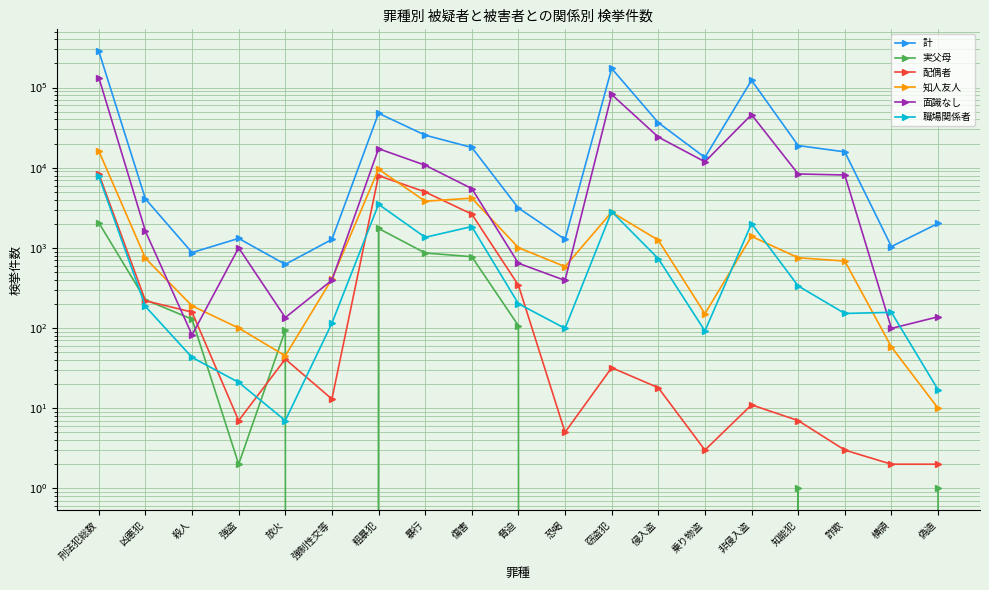

True or false: 知人友人 and 計 cross at least once.

False